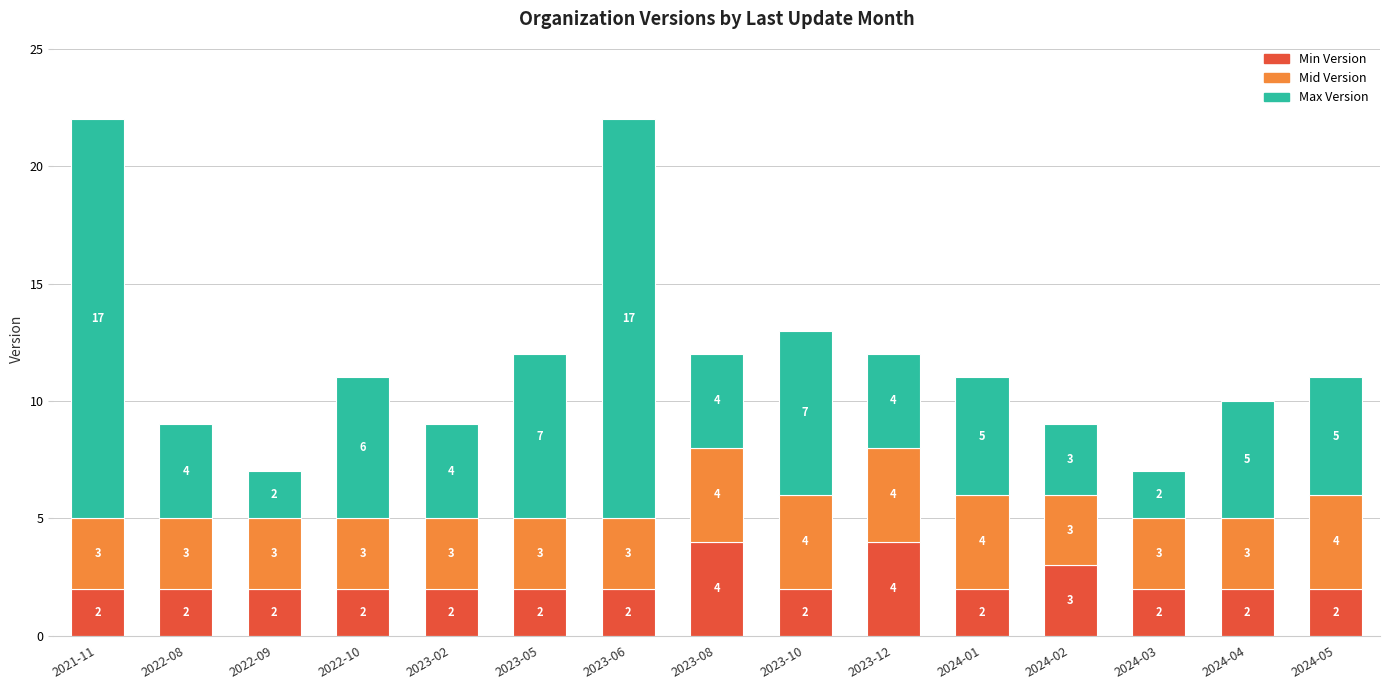

True or false: Min Version has a value of 2 at 2023-05.

True